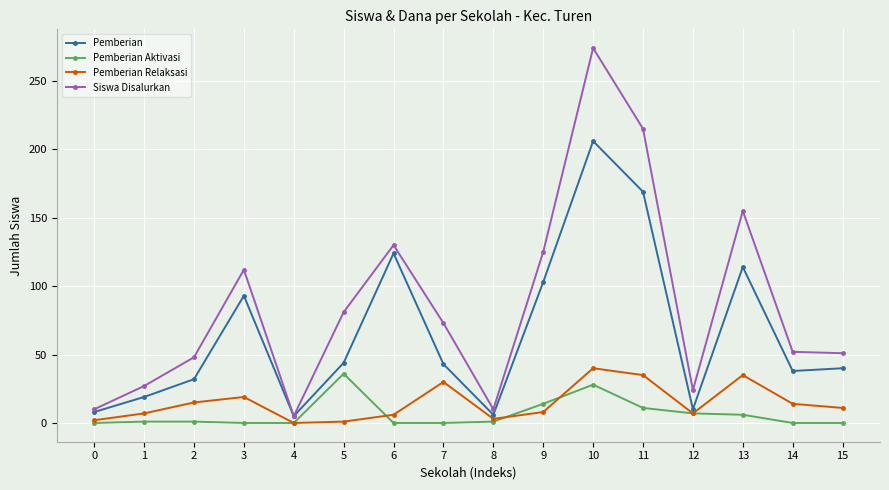

At which category does the chart reach its peak across all series?

10